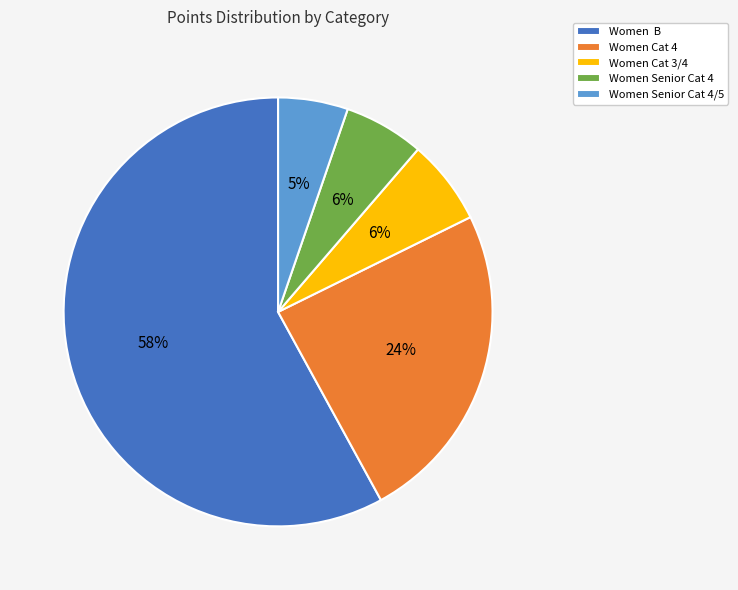

How many segments does this pie chart have?

5